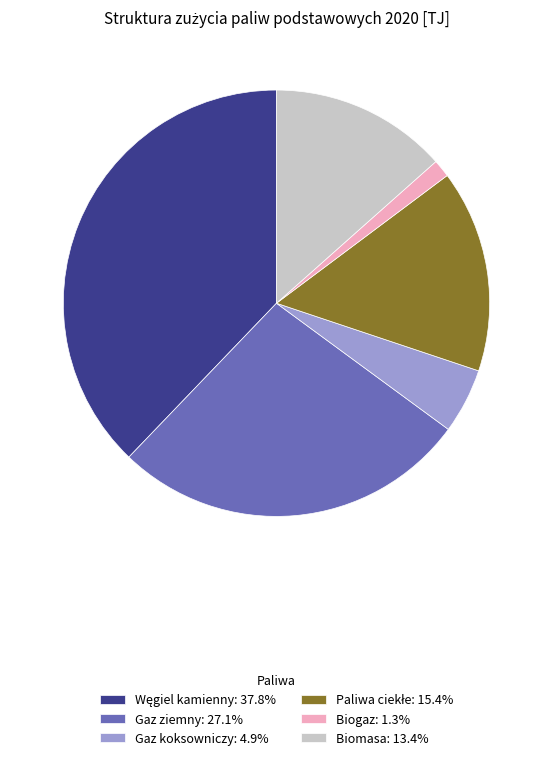

How many segments does this pie chart have?

6